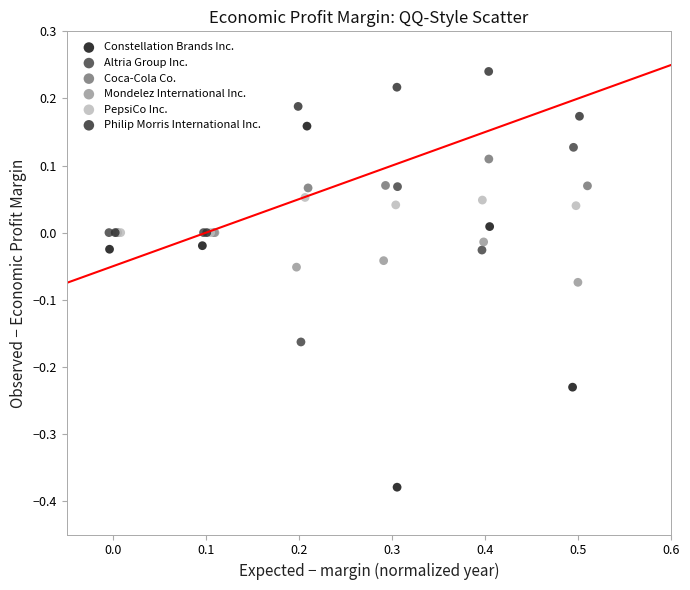

What are all the series names shown in the legend?

Constellation Brands Inc., Altria Group Inc., Coca-Cola Co., Mondelez International Inc., PepsiCo Inc., Philip Morris International Inc.